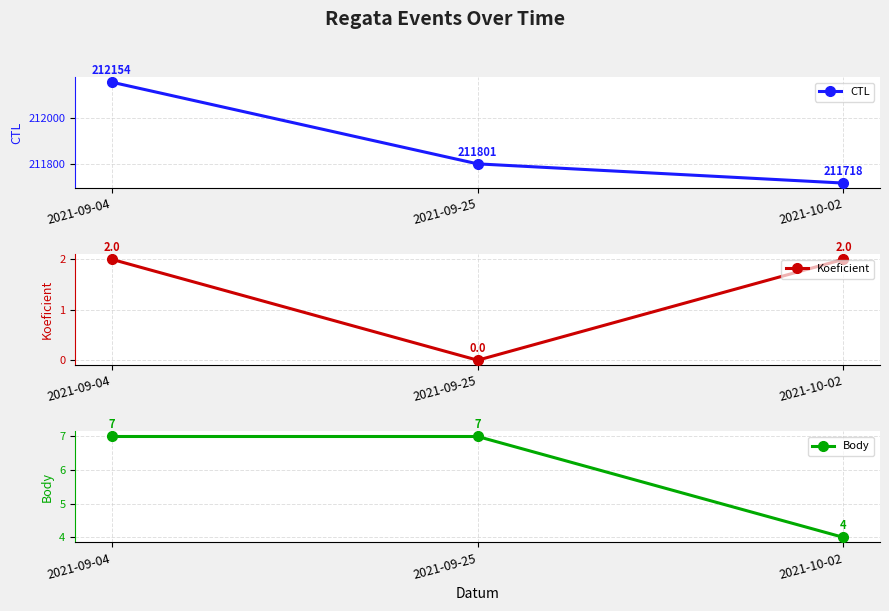

Rank the categories by Koeficient value from highest to lowest.

2021-09-04, 2021-10-02, 2021-09-25